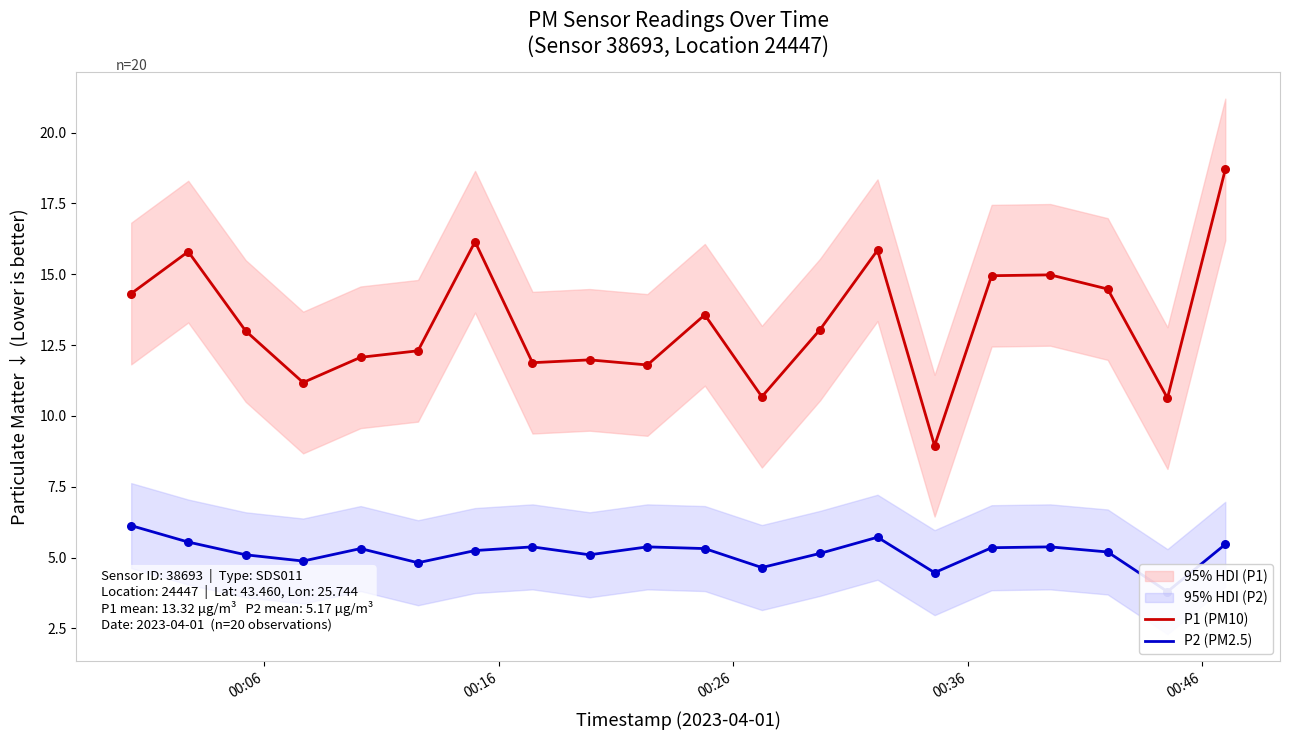

Which series has the widest spread of Y values?

P1 (PM10)